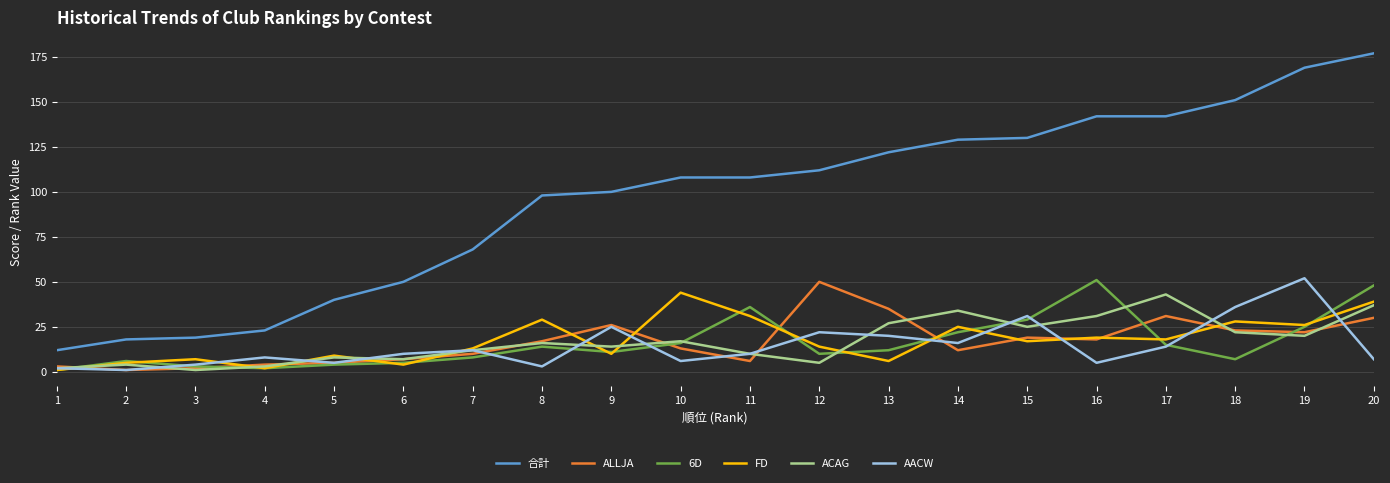

Which series has the largest range (max minus min)?

合計